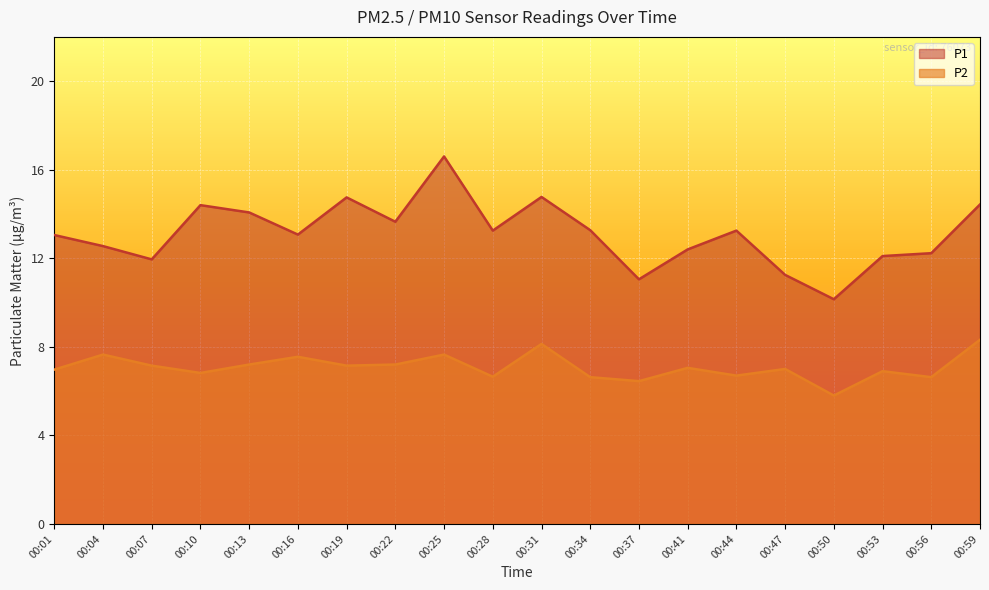

Is the value of P1 at 00:53 greater than the value of P2 at 00:19?

Yes